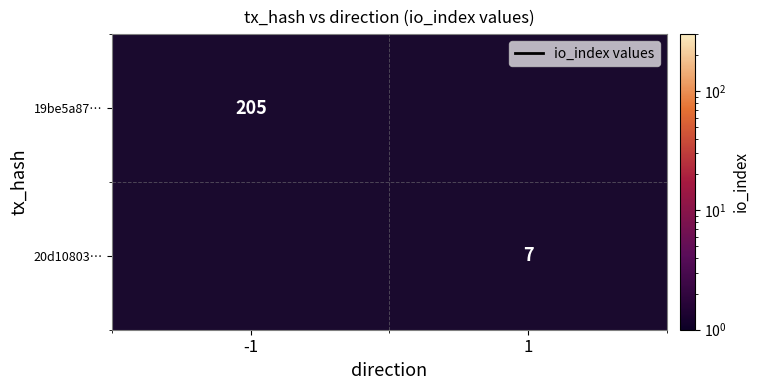

Between 1 and -1, which is larger?

-1